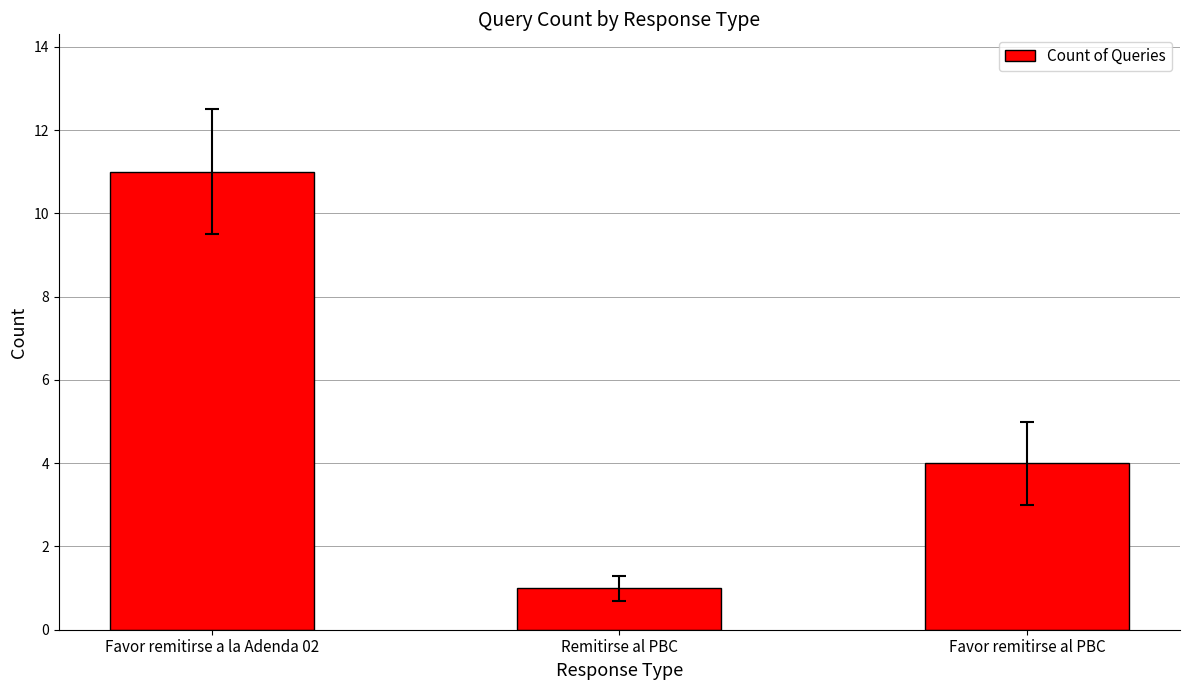

At which label does the data first exceed 4?

Favor remitirse a la Adenda 02